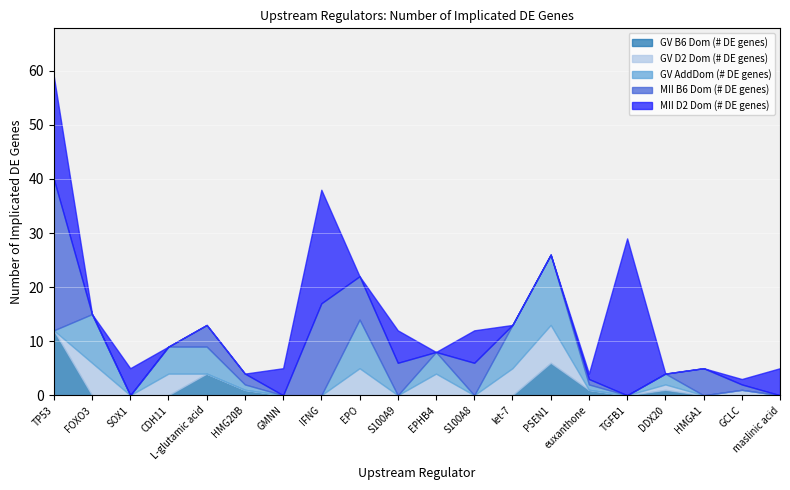

Reading left to right, what are all the values shown in this chart?

Molecule type (encoded): 3	3	3	1	2	3	3	4	4	1	5	1	6	7	2	8	3	3	9	2
GV B6 Dom (# DE genes): 12	0	0	0	4	1	0	0	0	0	0	0	0	6	1	0	1	0	0	0
GV D2 Dom (# DE genes): 0	6	0	4	0	0	0	0	5	0	4	0	5	7	0	0	1	0	1	0
GV AddDom (# DE genes): 0	9	0	5	5	1	0	0	9	0	4	0	8	13	1	0	2	0	0	0
MII B6 Dom (# DE genes): 28	0	0	0	4	2	0	17	8	6	0	6	0	0	1	0	0	5	1	0
MII D2 Dom (# DE genes): 19	0	5	0	0	0	5	21	0	6	0	6	0	0	1	29	0	0	1	5